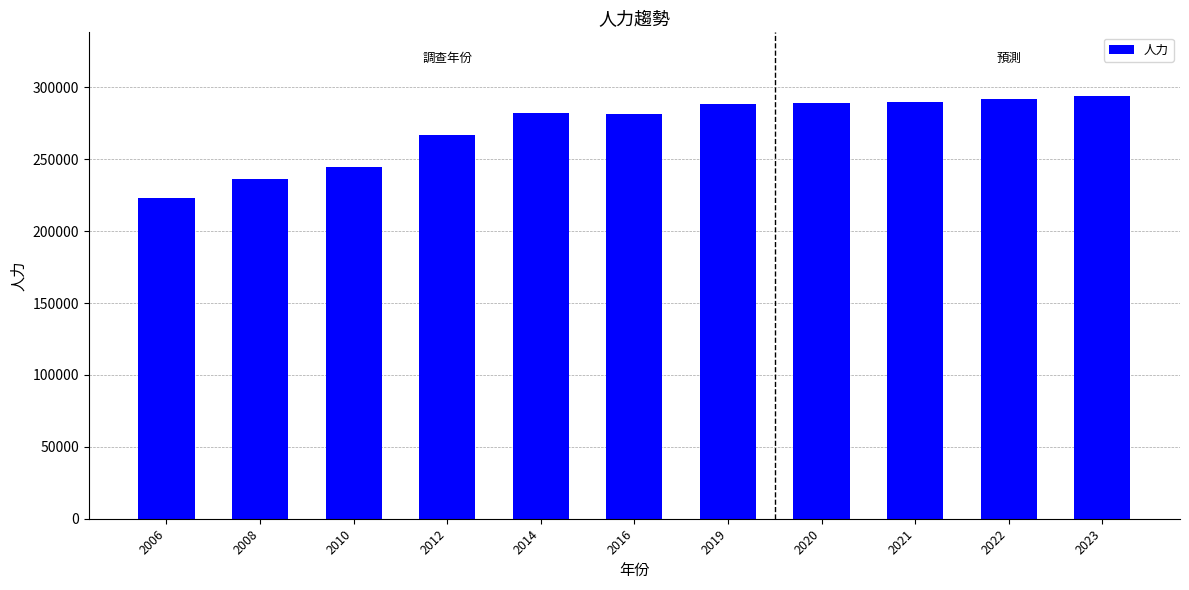

What is the approximate value at 2012?

266964